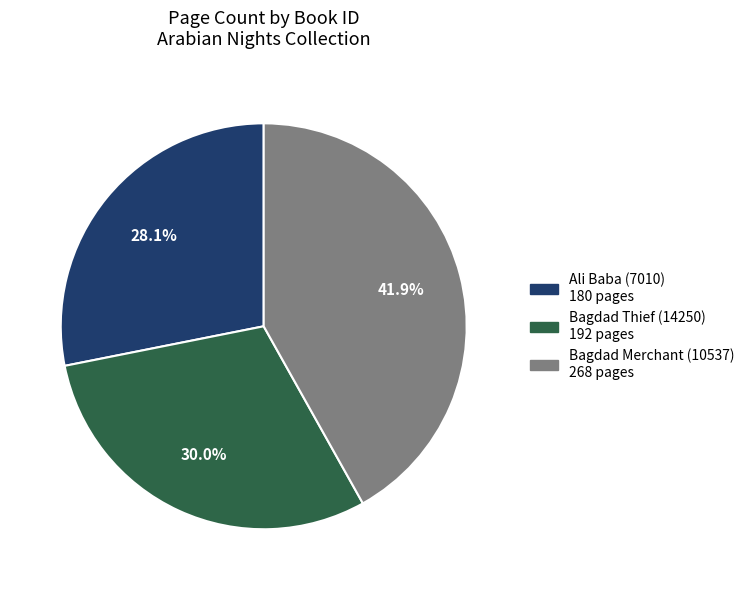

Is there any slice that represents more than half of the pie?

No